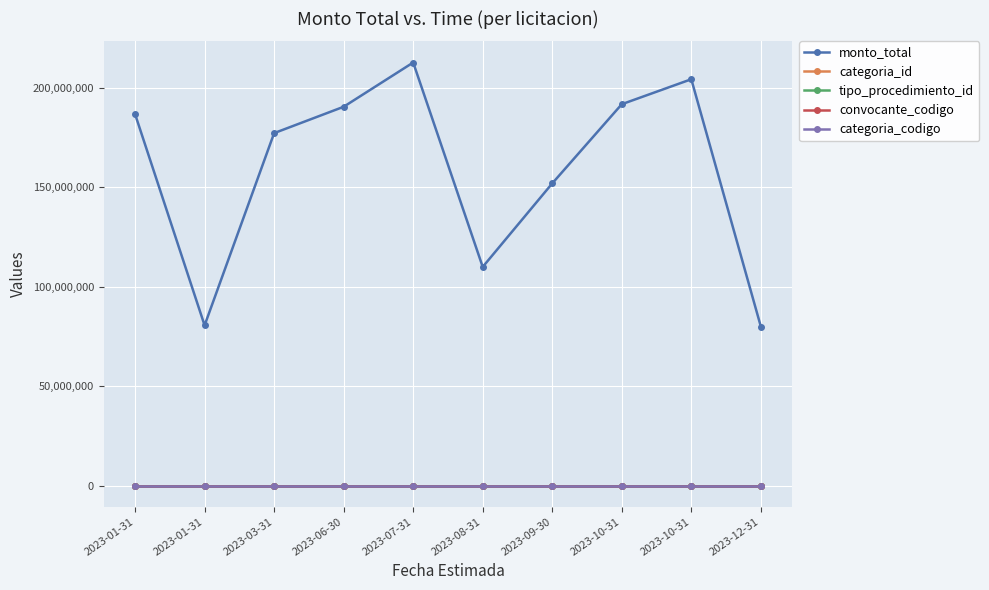

Is it true that categoria_codigo equals 9 at 2023-01-31?

False